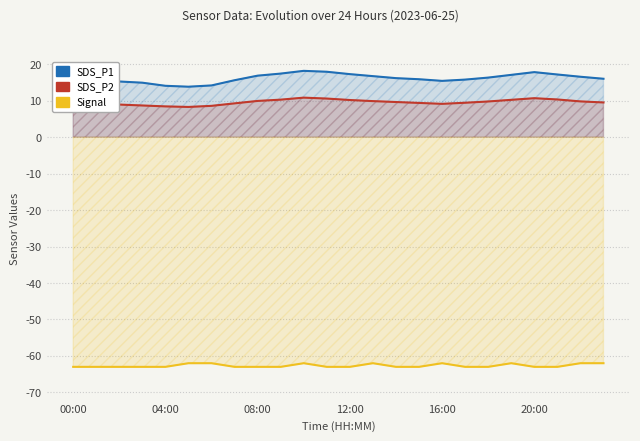

Is it true that SDS_P2 equals 10.2 at 12:00?

True